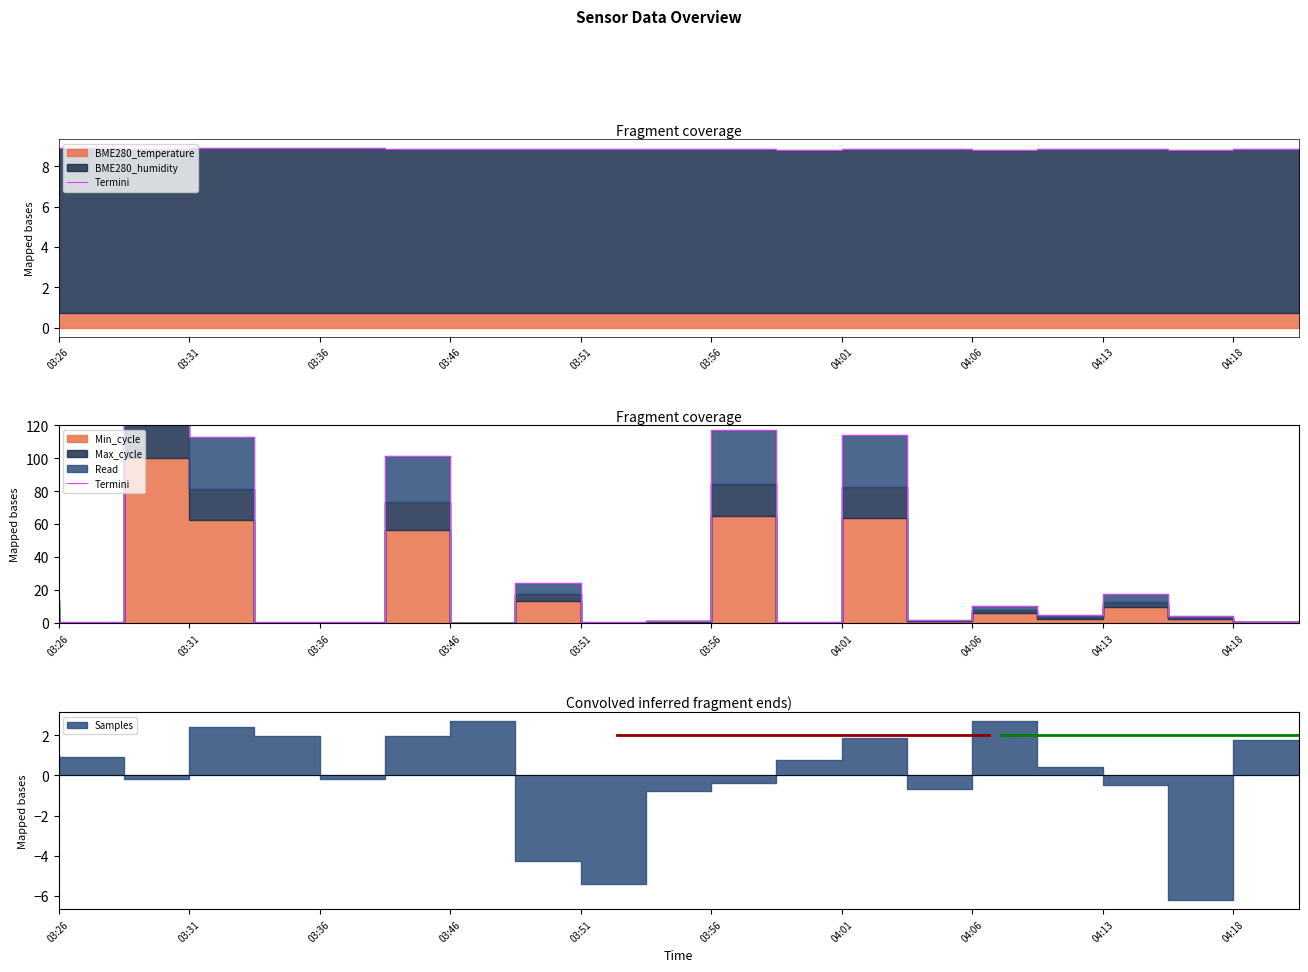

How many points are lower than both their immediate neighbors (excluding endpoints)?

6